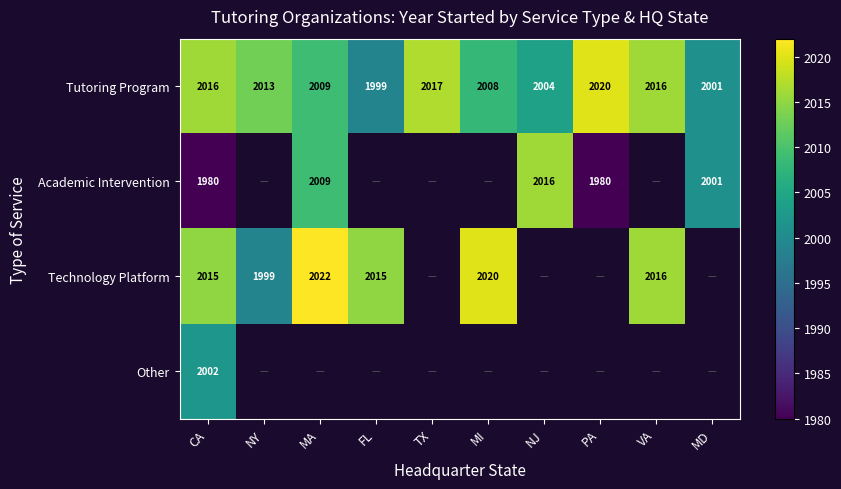

At which label is Tutoring Program closest to 2009?

MA